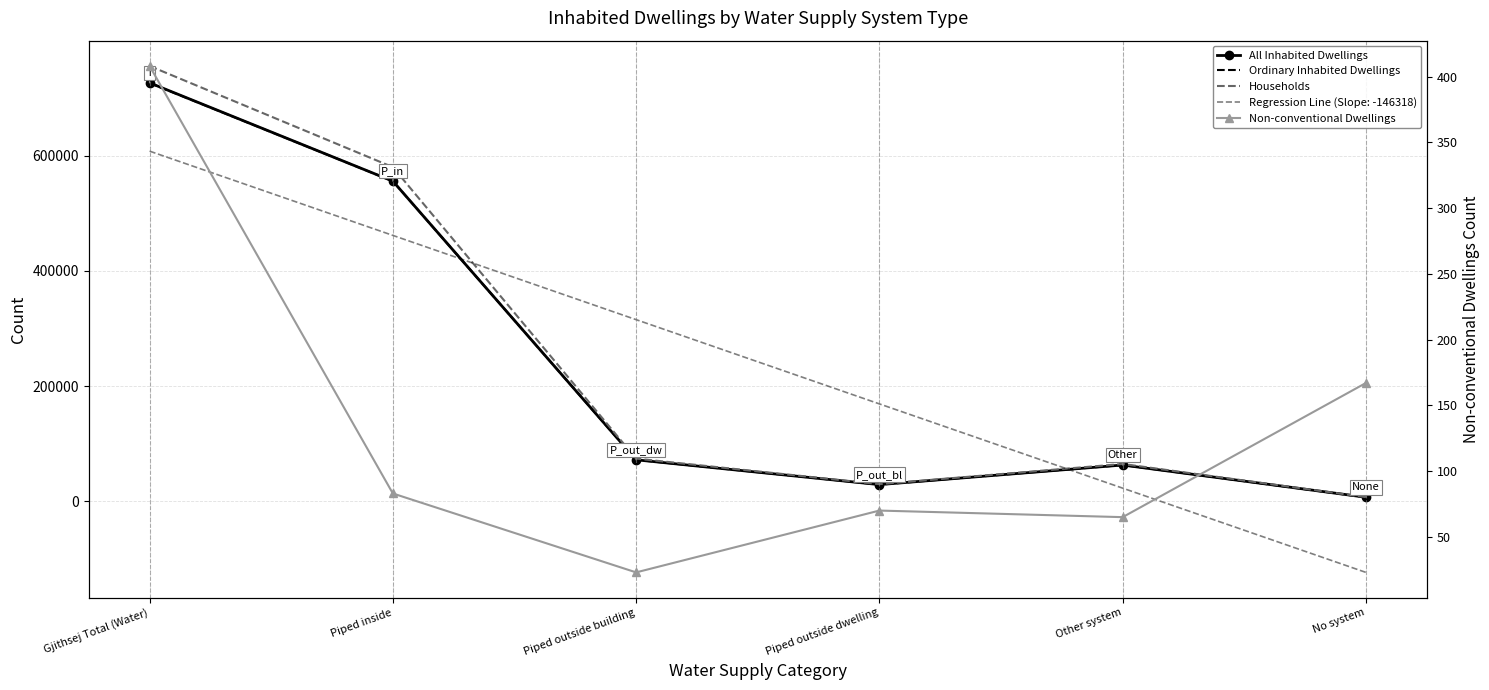

What is the smallest value displayed?

23